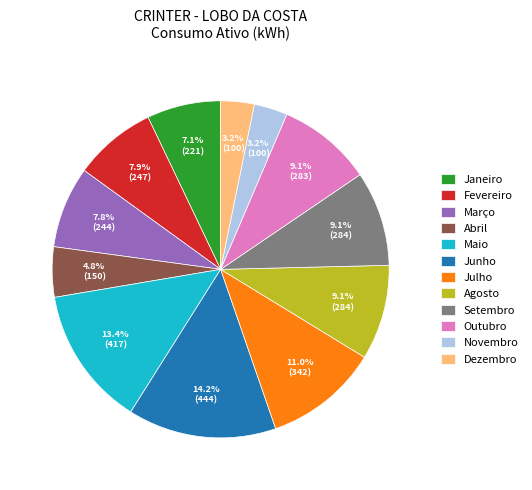

Approximately how many times larger is the value at Maio compared to Junho?

0.9